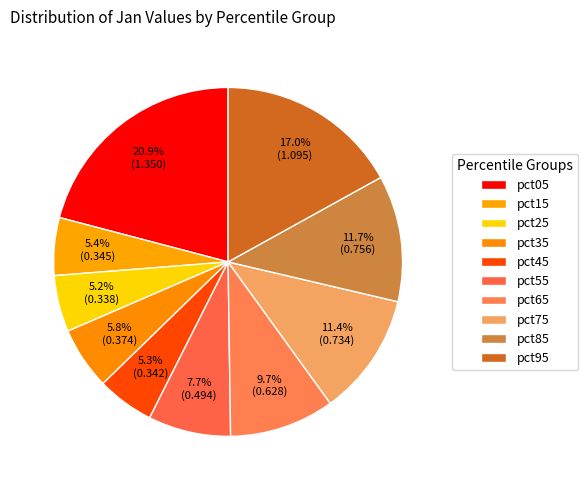

To the nearest percent, what is the difference between the pct65 and pct85 slice percentages?

2%